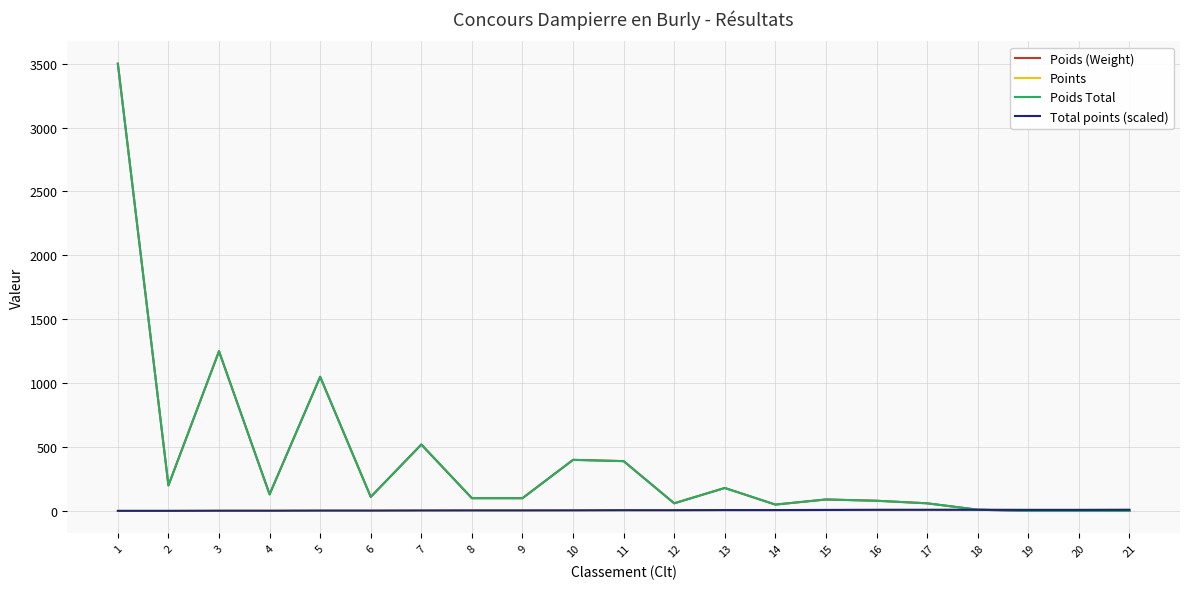

How many interior local peaks does the Total points (scaled) series have?

1